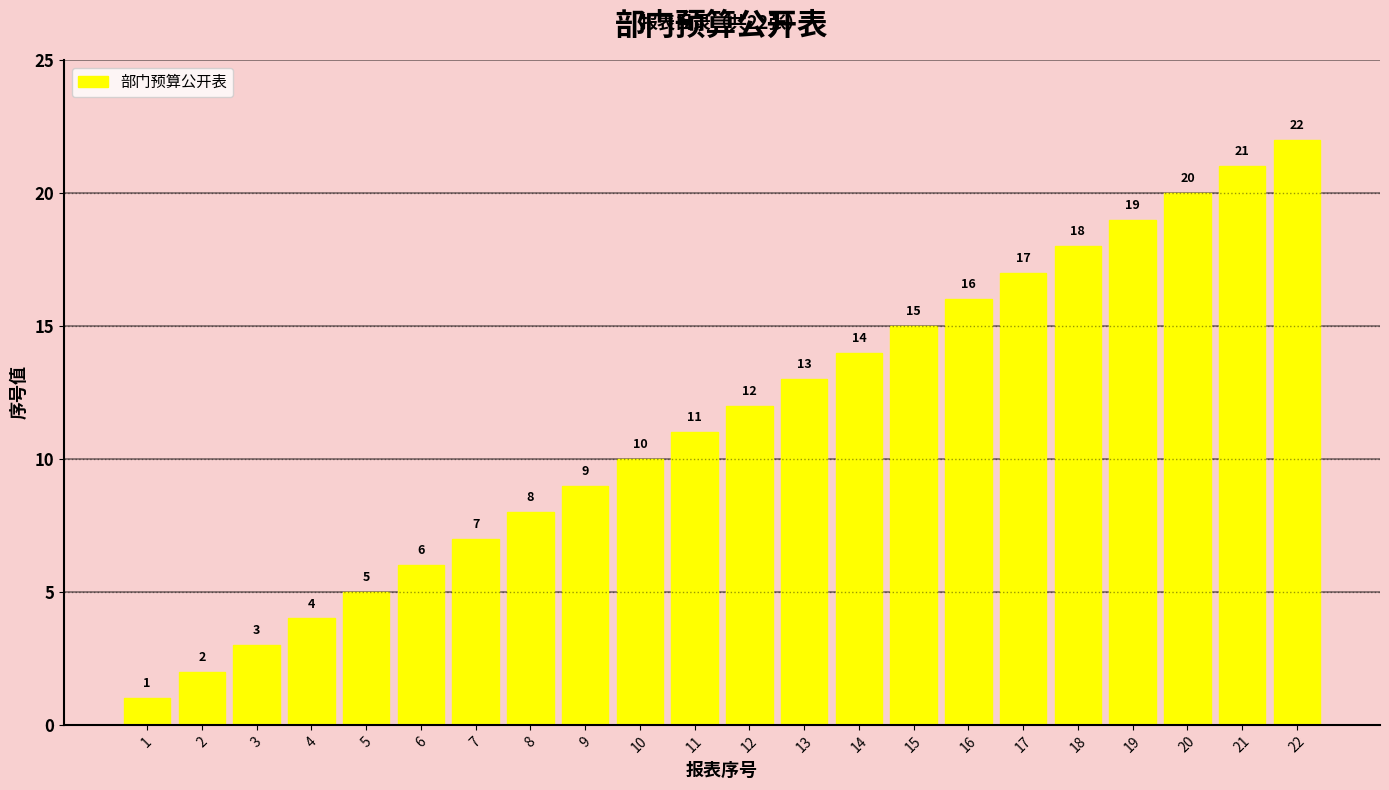

What is the smallest value displayed?

1